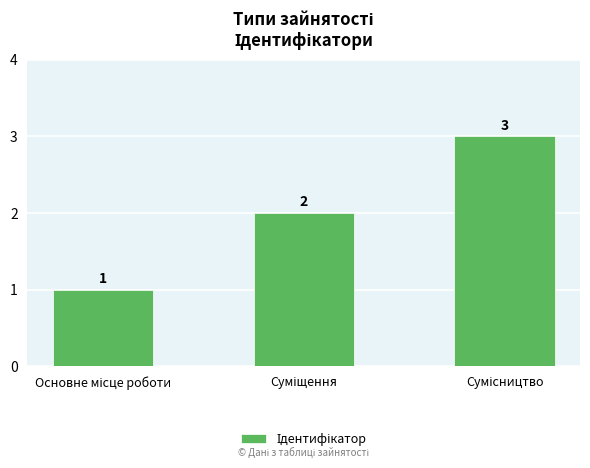

Count the values in the range 1 to 3.

3